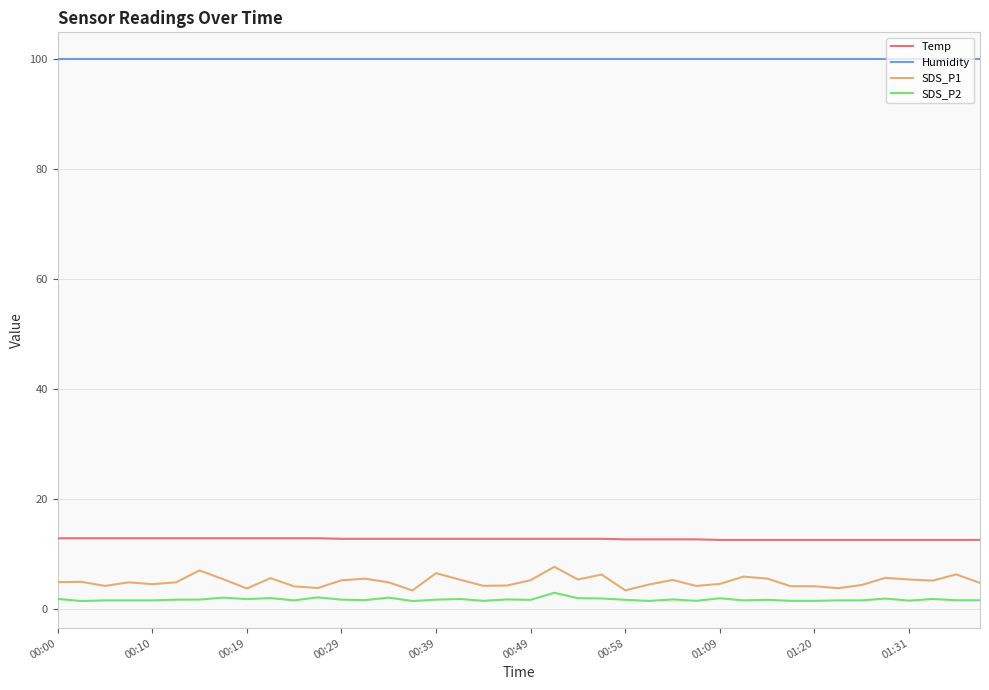

What is the maximum value shown in the chart?

99.9